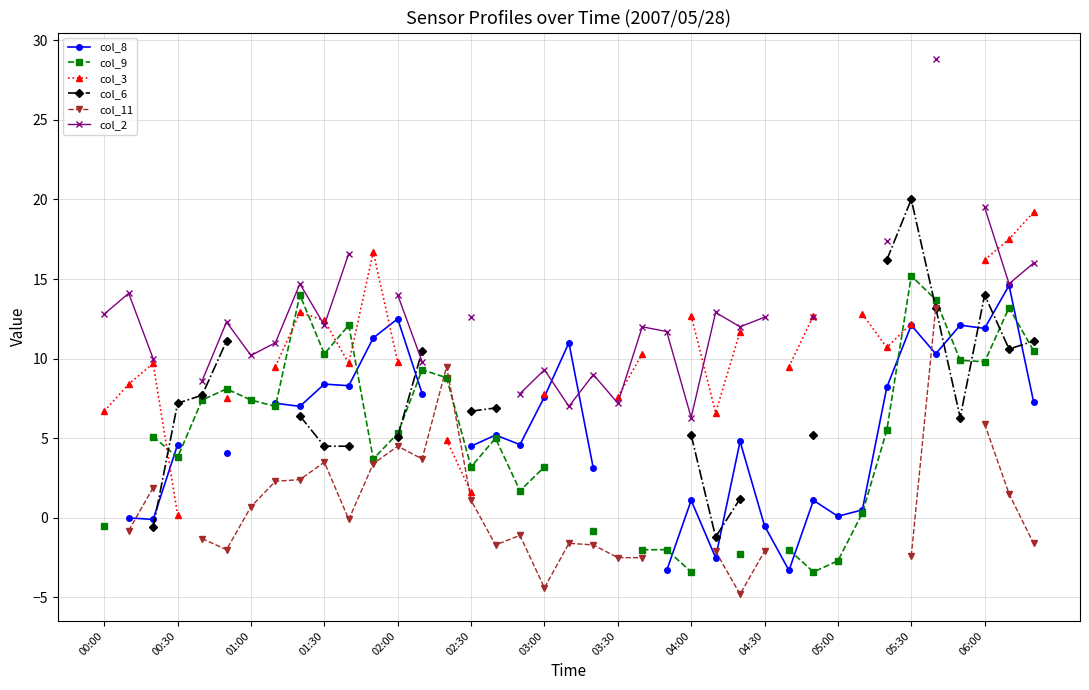

Is the value of col_2 at 31 greater than the value of col_3 at 05:30?

No